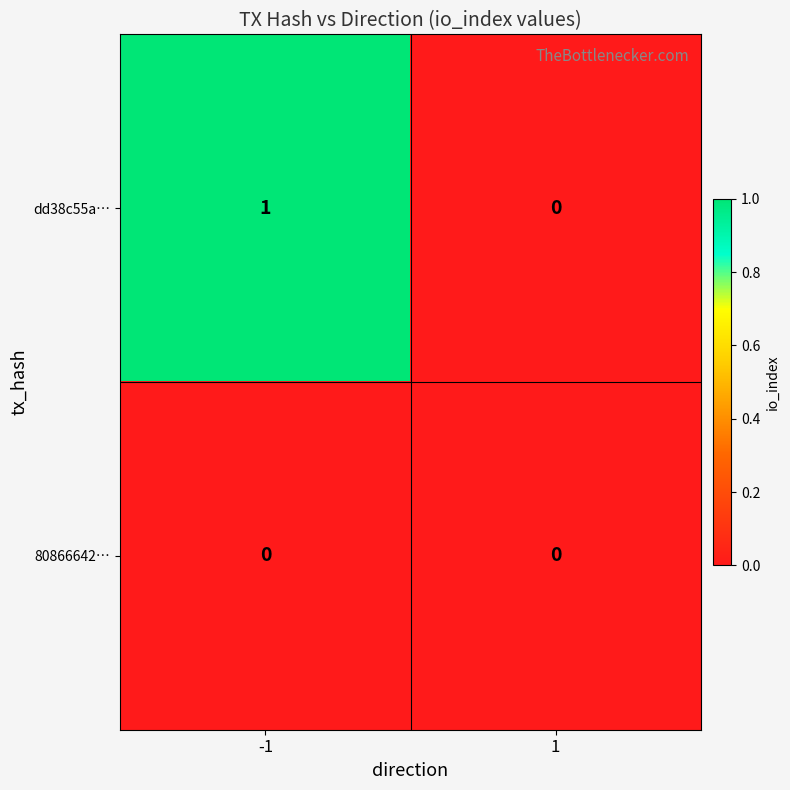

Rank the series by their maximum value, from highest to lowest.

dd38c55a…, 80866642…